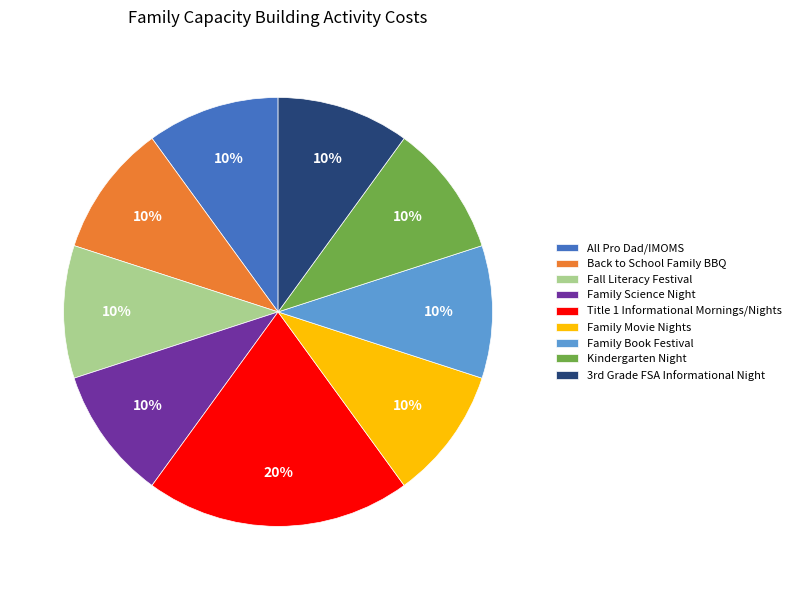

Which category has the biggest portion of the pie?

Title 1 Informational Mornings/Nights